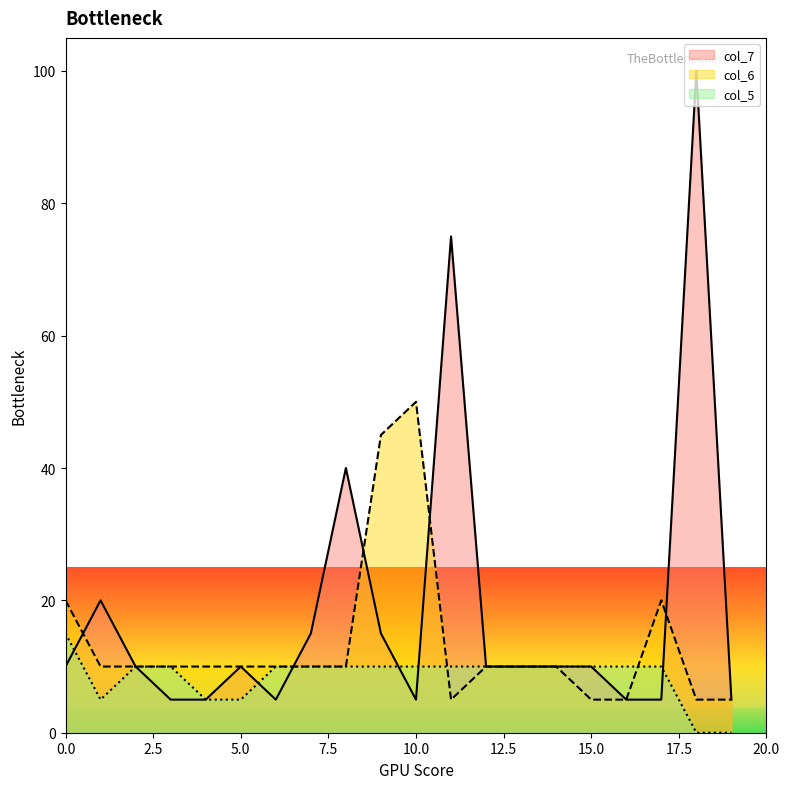

At how many categories does at least one series exceed 74?

2